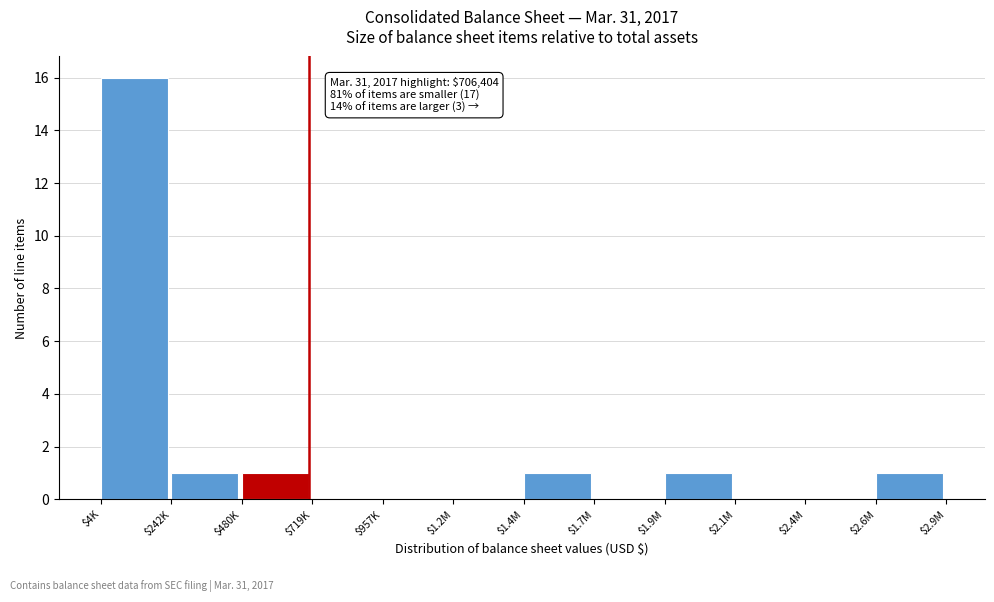

What is the sum of all values?

21